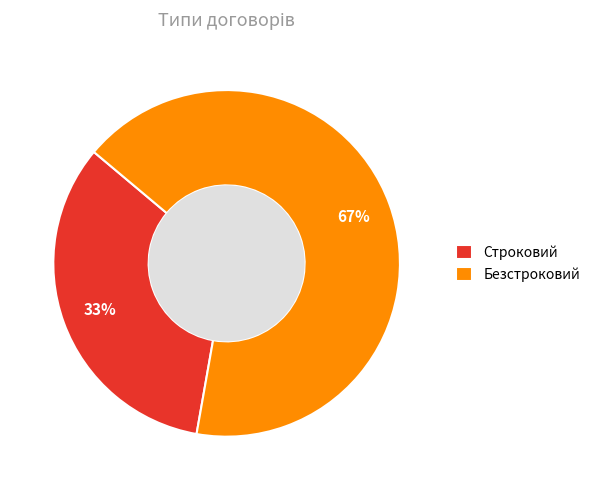

To the nearest percent, what portion does Строковий represent?

33%